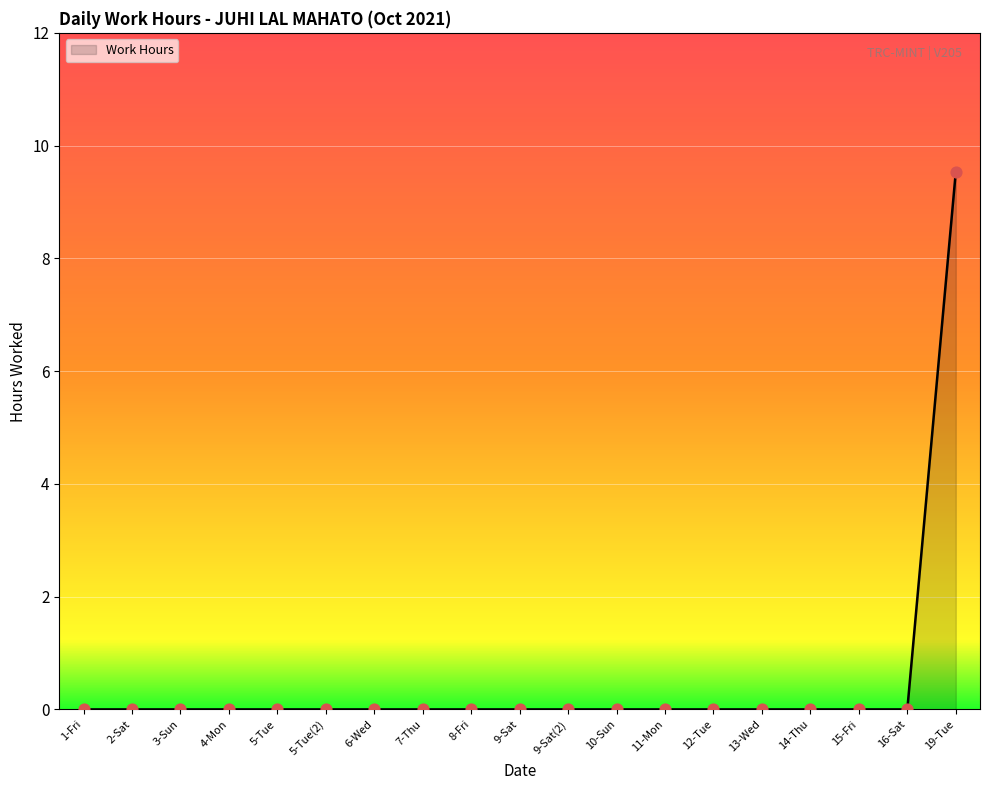

Between 19-Tue and 6-Wed, which is larger?

19-Tue